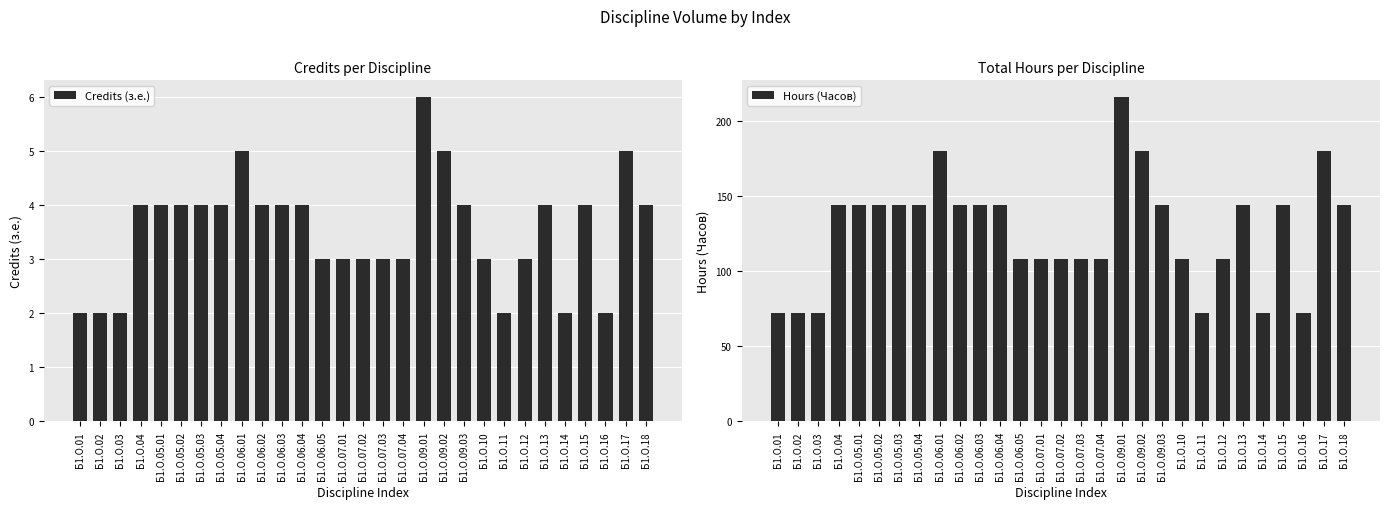

How many categories are shown in the chart?

29